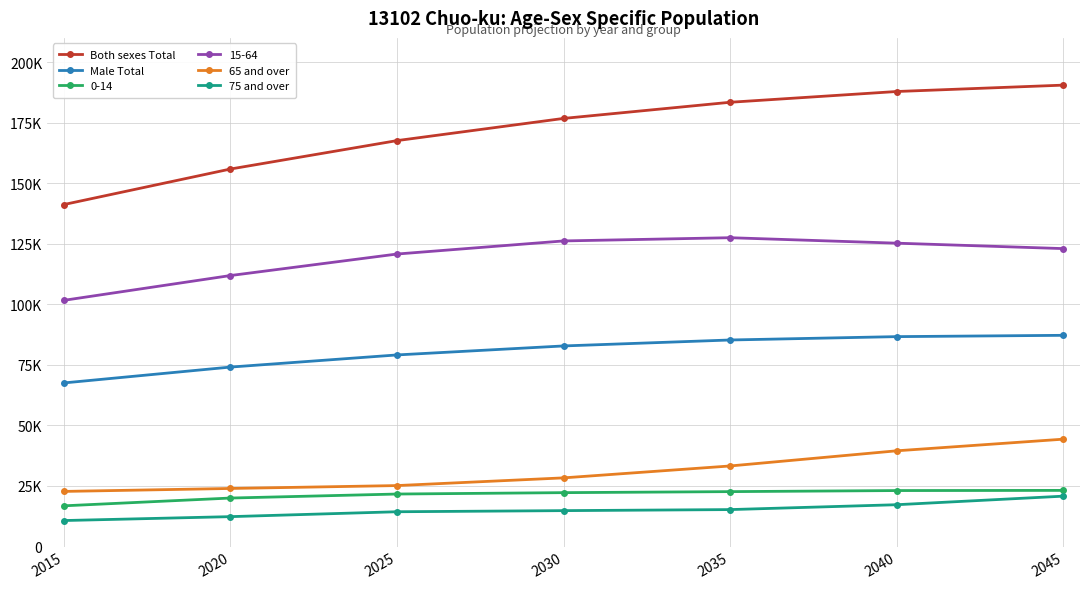

Where is Male Total nearest to the value 77366?

2025